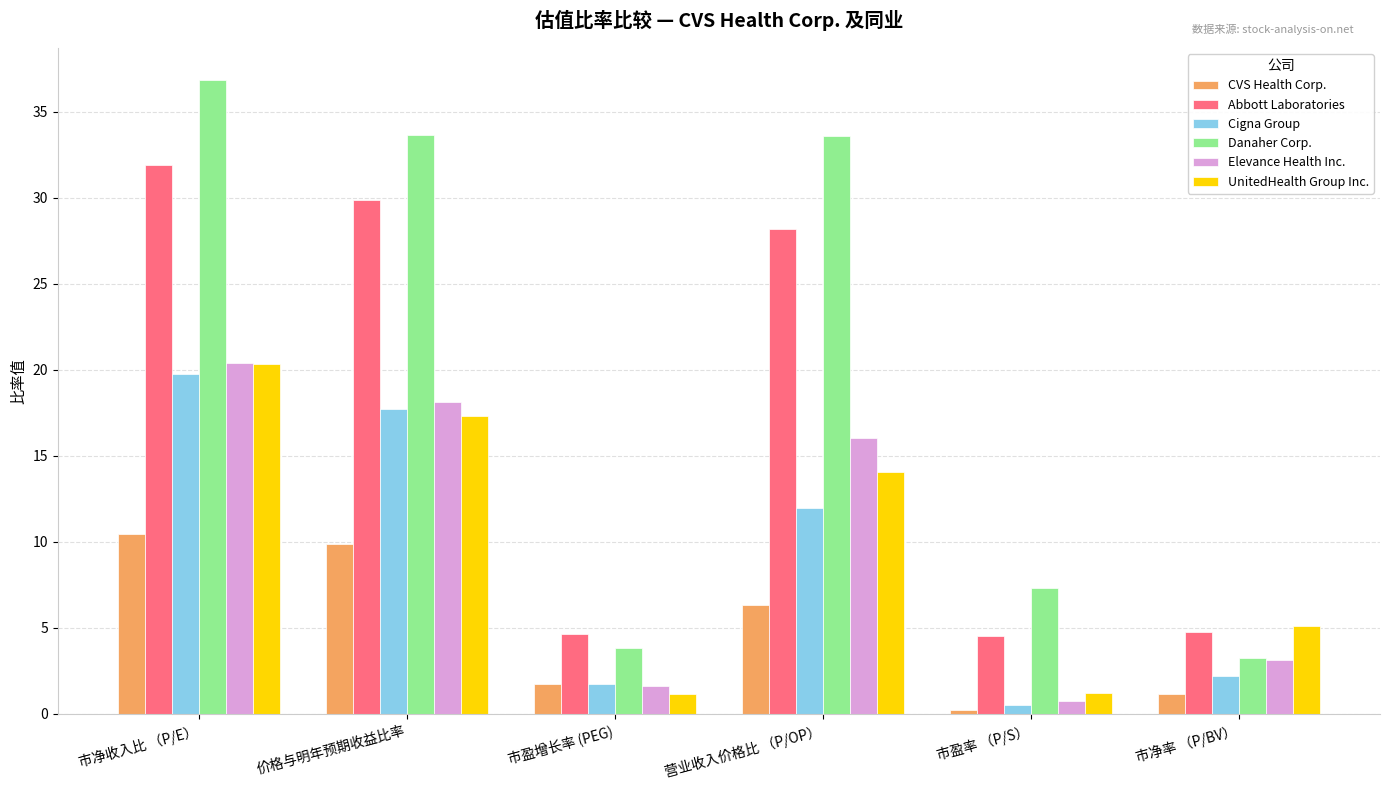

How many values in the CVS Health Corp. series exceed 6?

3